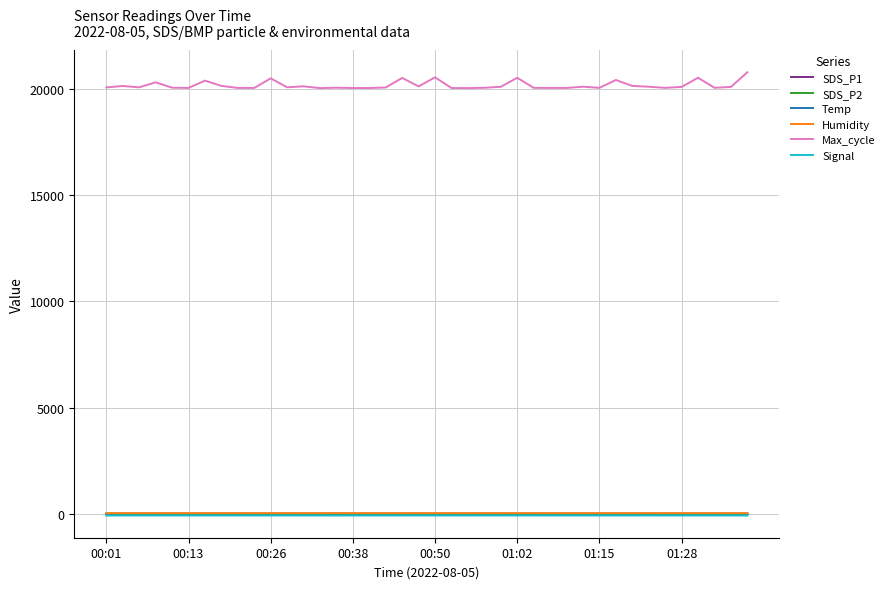

Which series has the widest spread of values?

Max_cycle